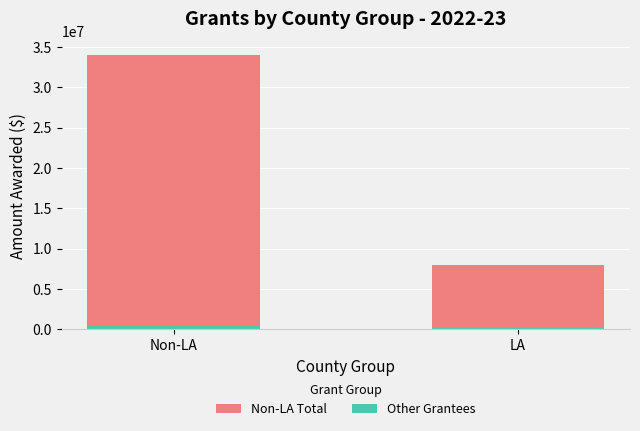

At which category is the sum across all series the highest?

Non-LA